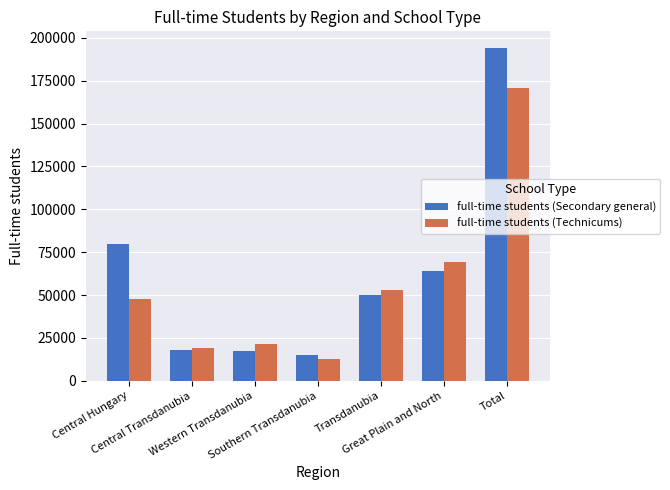

What is the maximum value for full-time students (Secondary general)?

194102